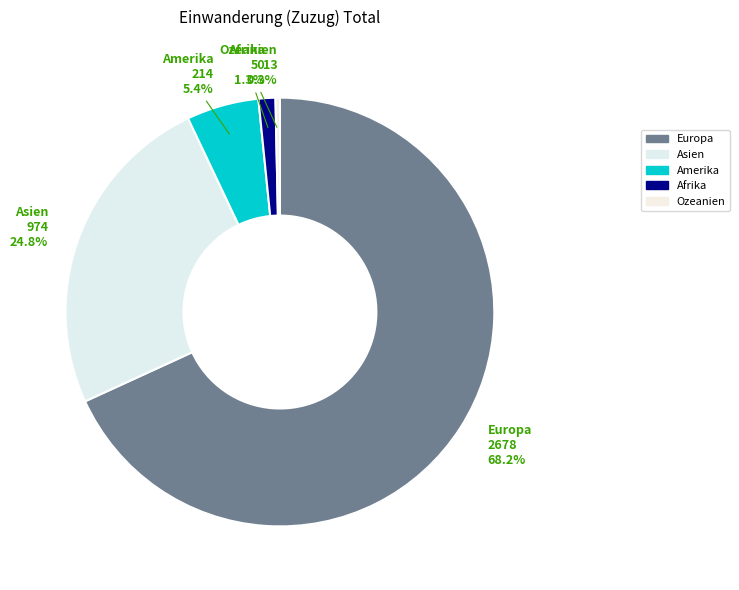

How many segments does this pie chart have?

5